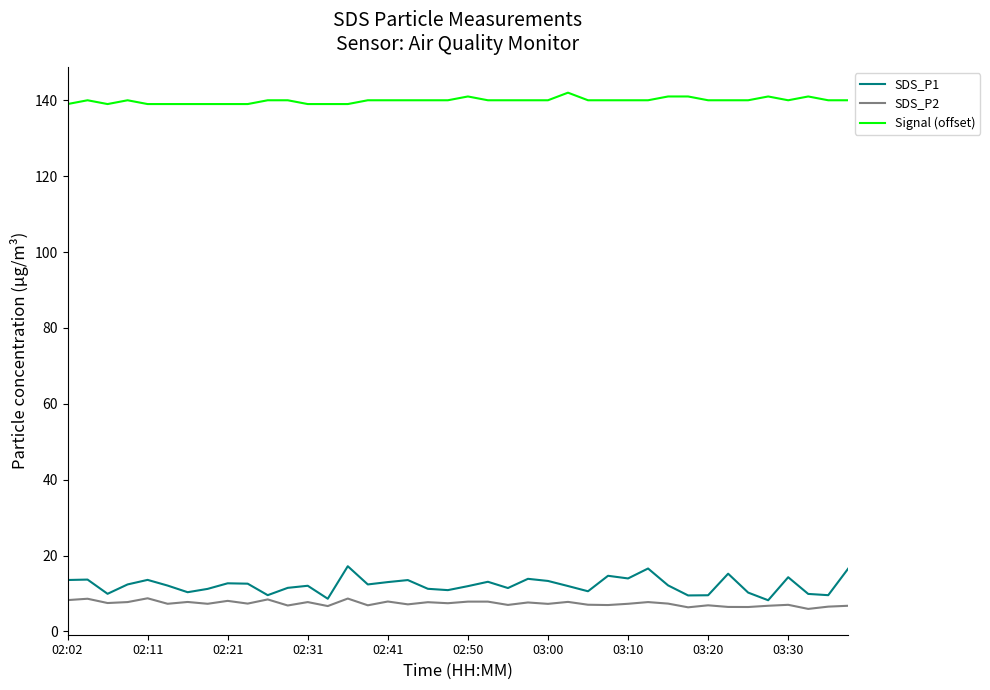

List the series in order of their peak value, lowest first.

SDS_P2, SDS_P1, Signal (offset)